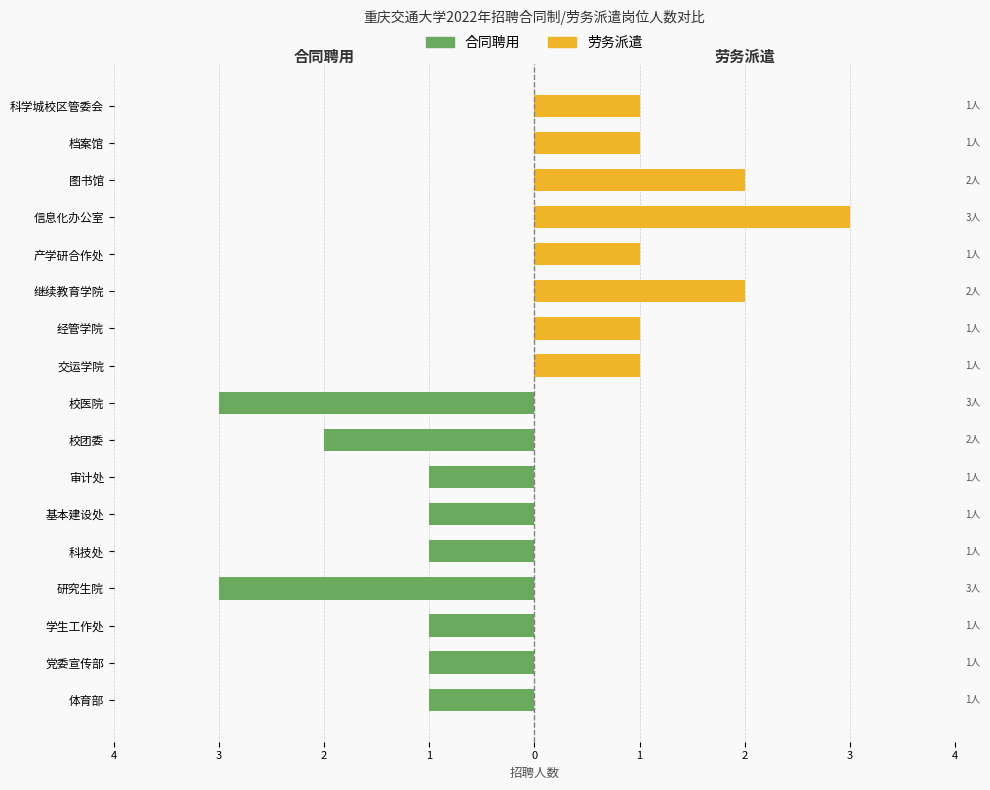

Between 产学研合作处 and 科学城校区管委会, which series saw the biggest shift?

合同聘用